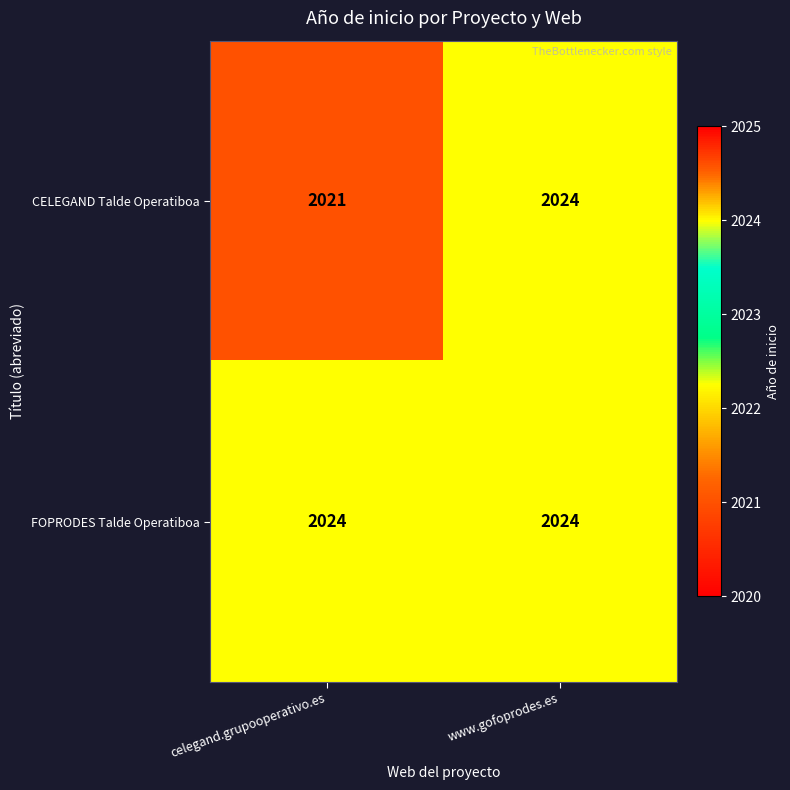

What is the total value across all series at celegand.grupooperativo.es?

4045